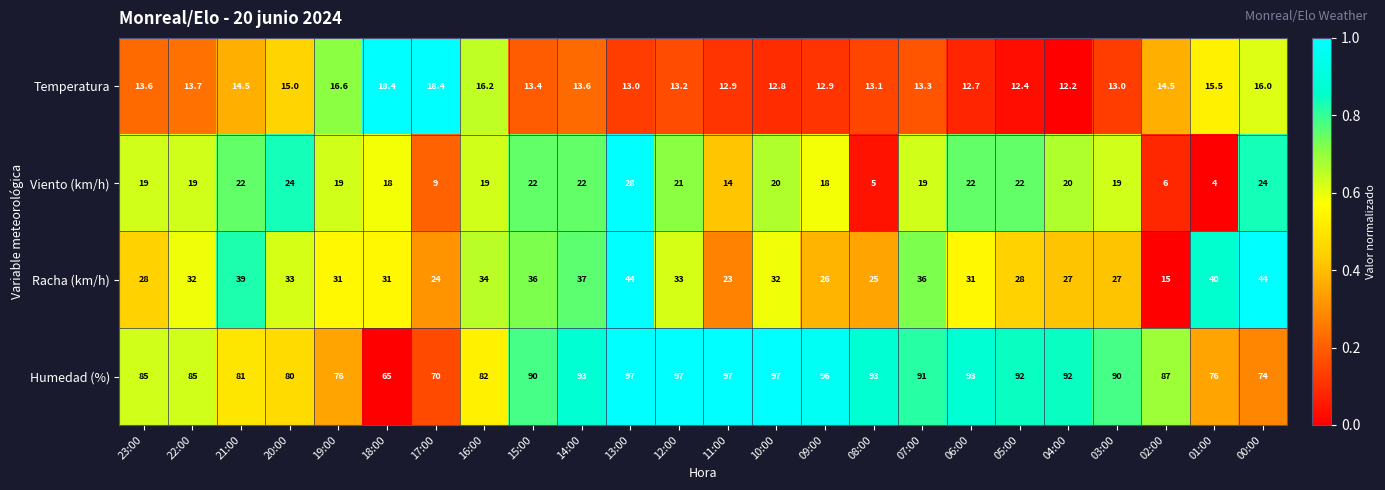

Which category has the lowest value in the Racha (km/h) series?

02:00